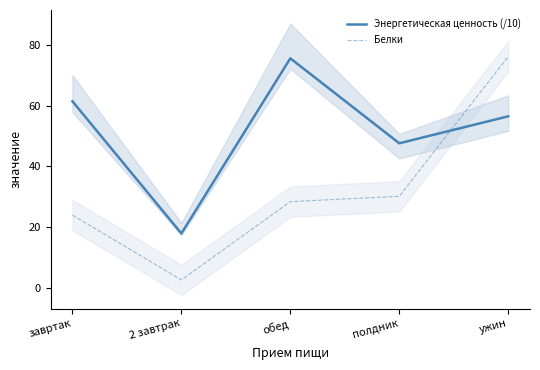

What is the value of the Энергетическая ценность (/10) point at the 3rd from the left?

75.6